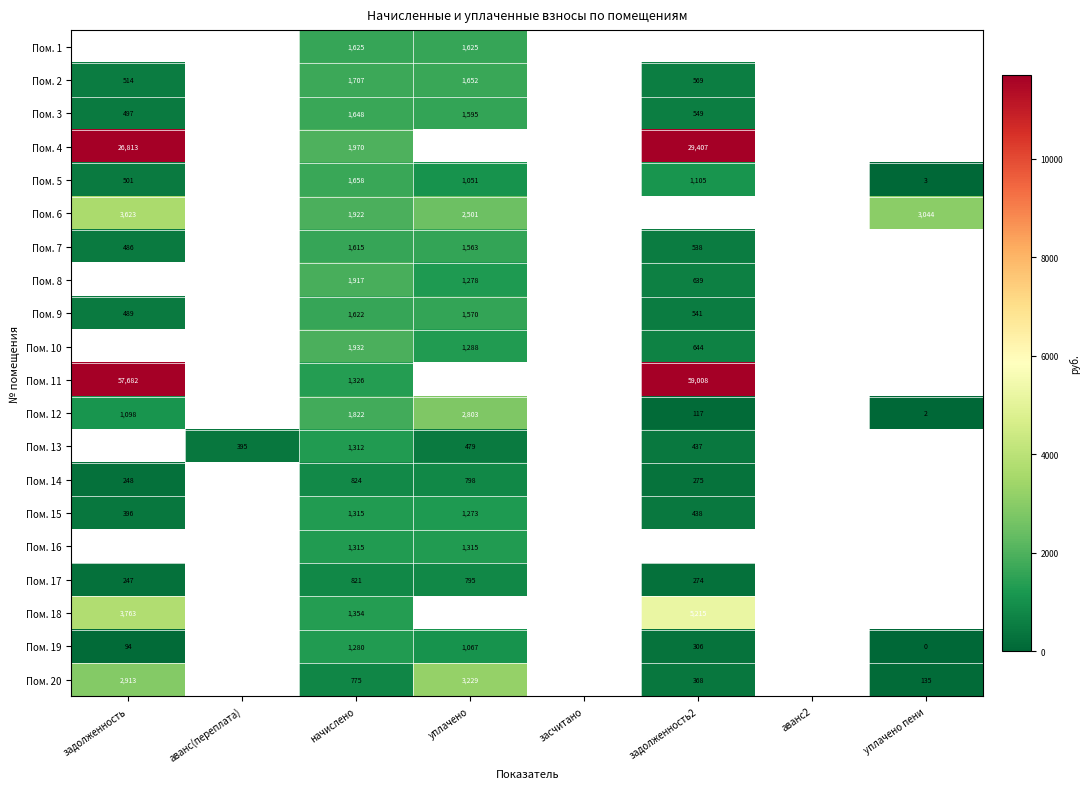

How many categories are shown in the chart?

8